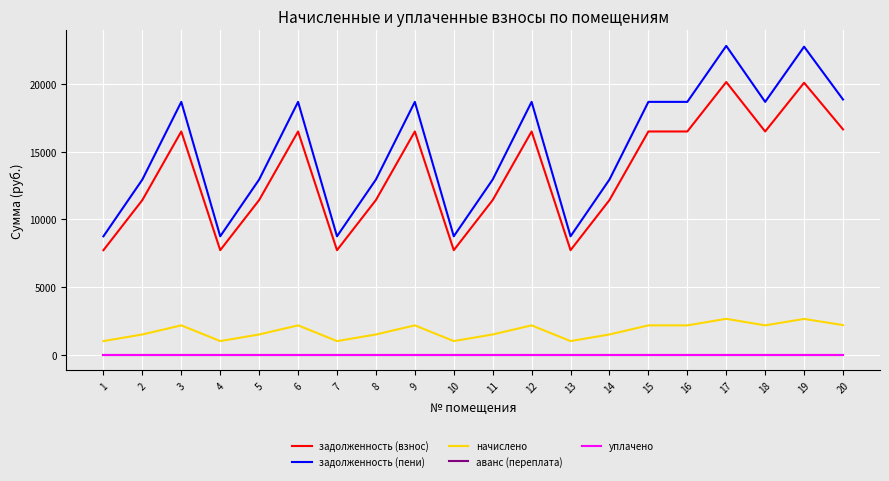

True or false: задолженность (пени) and начислено cross at least once.

False